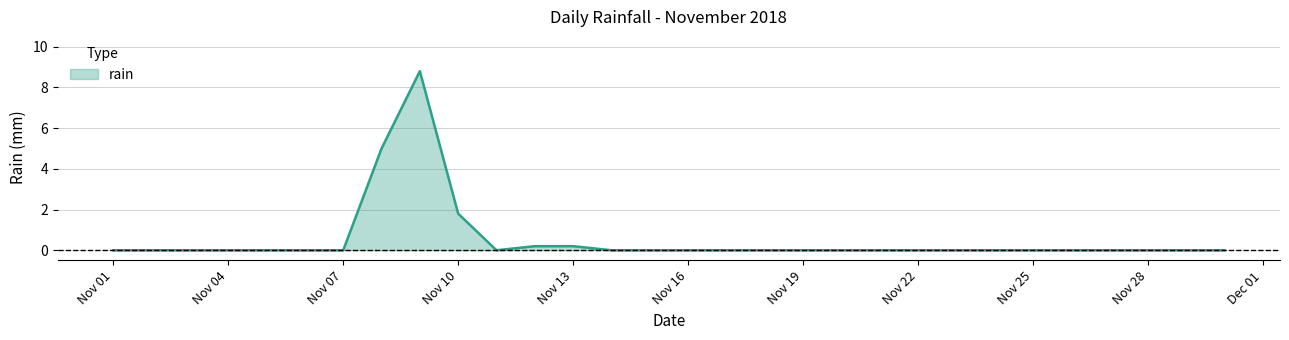

What is the maximum value shown in the chart?

8.8